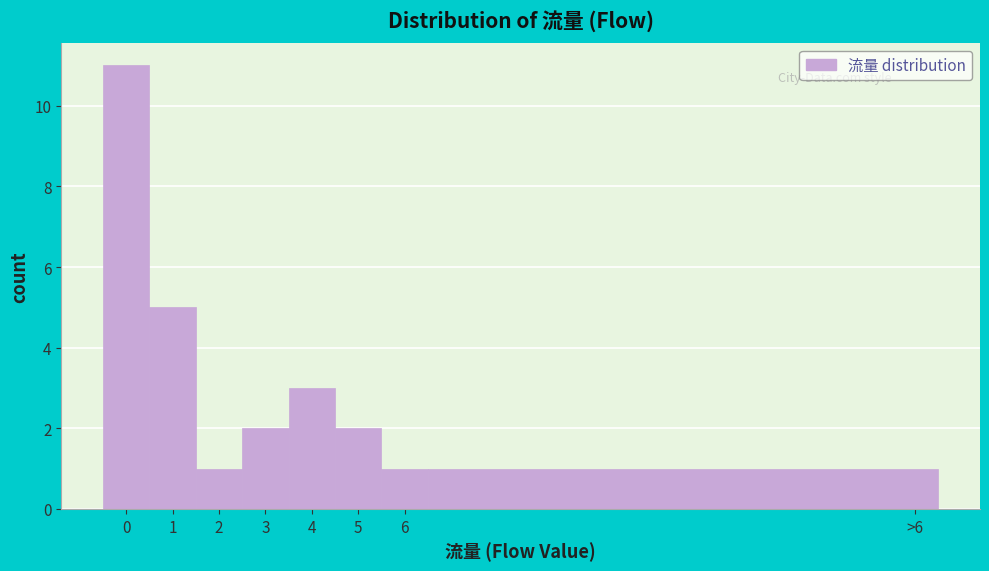

Reading right to left, list all the values displayed in this chart.

1	1	2	3	2	1	5	11